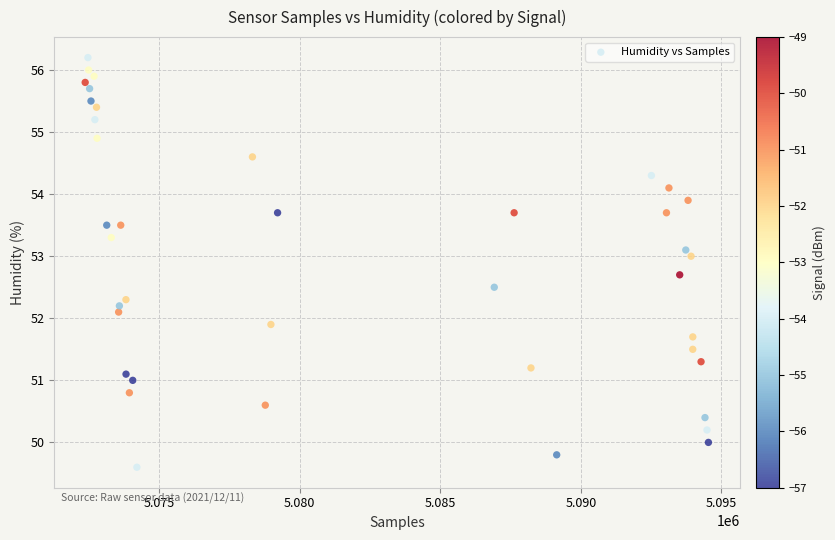

What is the range of Y values (max minus min)?

6.6